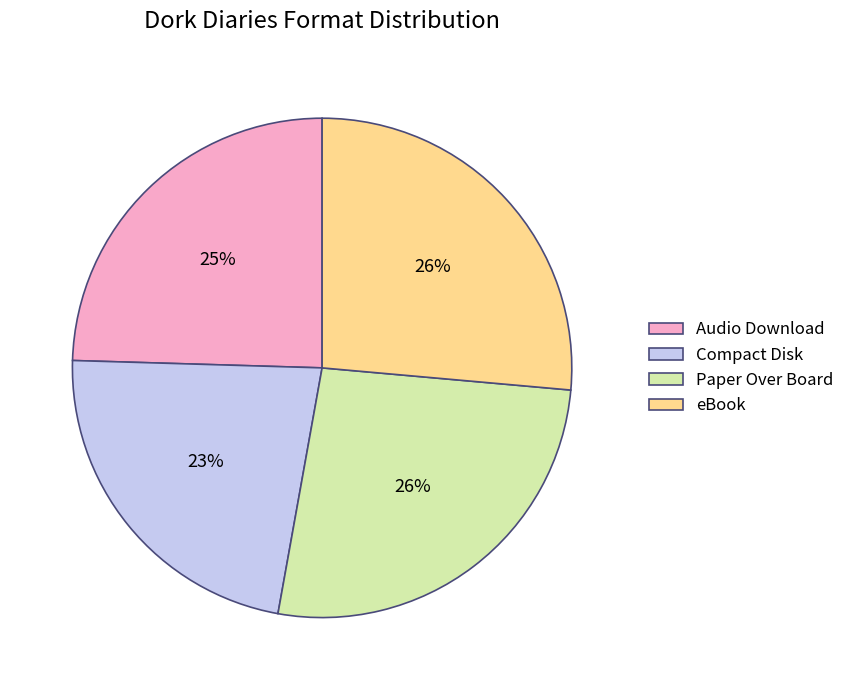

Combined, do Audio Download and eBook account for over 50%?

Yes